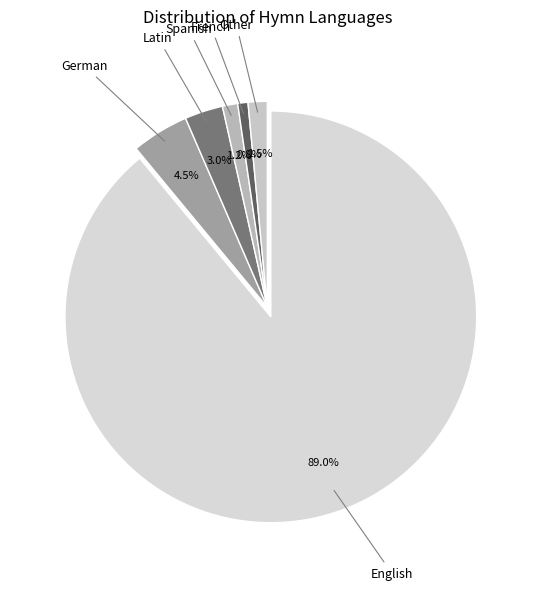

Is there any slice that represents more than half of the pie?

Yes